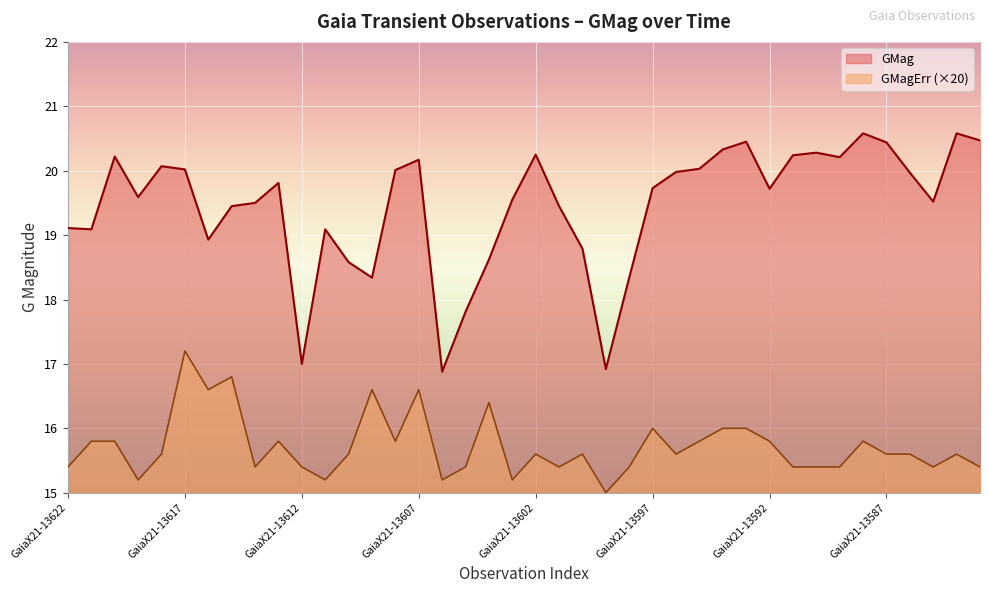

Reading right to left, what are all the values shown in this chart?

GMag: GaiaX21-13583=20.5	GaiaX21-13584=20.6	GaiaX21-13585=19.5	GaiaX21-13586=20.0	GaiaX21-13587=20.4	GaiaX21-13588=20.6	GaiaX21-13589=20.2	GaiaX21-13590=20.3	GaiaX21-13591=20.2	GaiaX21-13592=19.7	GaiaX21-13593=20.4	GaiaX21-13594=20.3	GaiaX21-13595=20.0	GaiaX21-13596=20.0	GaiaX21-13597=19.7	GaiaX21-13598=18.3	GaiaX21-13599=16.9	GaiaX21-13600=18.8	GaiaX21-13601=19.4	GaiaX21-13602=20.2	GaiaX21-13603=19.6	GaiaX21-13604=18.6	GaiaX21-13605=17.8	GaiaX21-13606=16.9	GaiaX21-13607=20.2	GaiaX21-13608=20.0	GaiaX21-13609=18.3	GaiaX21-13610=18.6	GaiaX21-13611=19.1	GaiaX21-13612=17.0	GaiaX21-13613=19.8	GaiaX21-13614=19.5	GaiaX21-13615=19.4	GaiaX21-13616=18.9	GaiaX21-13617=20.0	GaiaX21-13618=20.1	GaiaX21-13619=19.6	GaiaX21-13620=20.2	GaiaX21-13621=19.1	GaiaX21-13622=19.1
GMagErr: GaiaX21-13583=15.4	GaiaX21-13584=15.6	GaiaX21-13585=15.4	GaiaX21-13586=15.6	GaiaX21-13587=15.6	GaiaX21-13588=15.8	GaiaX21-13589=15.4	GaiaX21-13590=15.4	GaiaX21-13591=15.4	GaiaX21-13592=15.8	GaiaX21-13593=16.0	GaiaX21-13594=16.0	GaiaX21-13595=15.8	GaiaX21-13596=15.6	GaiaX21-13597=16.0	GaiaX21-13598=15.4	GaiaX21-13599=15.0	GaiaX21-13600=15.6	GaiaX21-13601=15.4	GaiaX21-13602=15.6	GaiaX21-13603=15.2	GaiaX21-13604=16.4	GaiaX21-13605=15.4	GaiaX21-13606=15.2	GaiaX21-13607=16.6	GaiaX21-13608=15.8	GaiaX21-13609=16.6	GaiaX21-13610=15.6	GaiaX21-13611=15.2	GaiaX21-13612=15.4	GaiaX21-13613=15.8	GaiaX21-13614=15.4	GaiaX21-13615=16.8	GaiaX21-13616=16.6	GaiaX21-13617=17.2	GaiaX21-13618=15.6	GaiaX21-13619=15.2	GaiaX21-13620=15.8	GaiaX21-13621=15.8	GaiaX21-13622=15.4